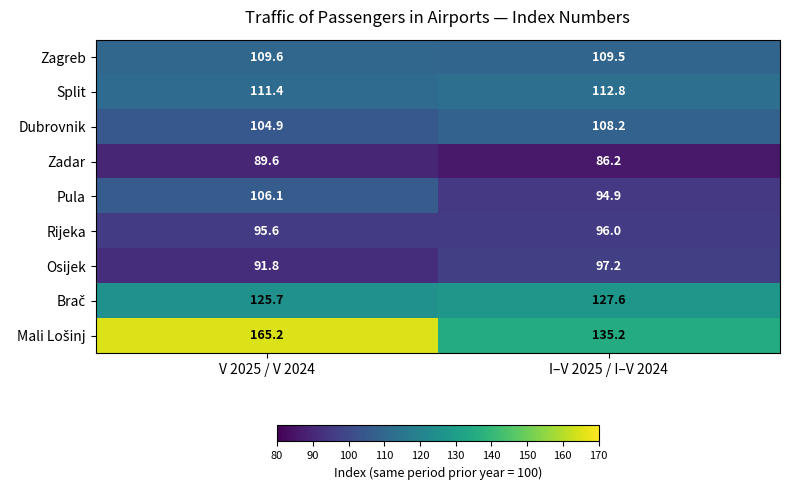

Rank the categories by Pula value from highest to lowest.

V 2025 / V 2024, I–V 2025 / I–V 2024